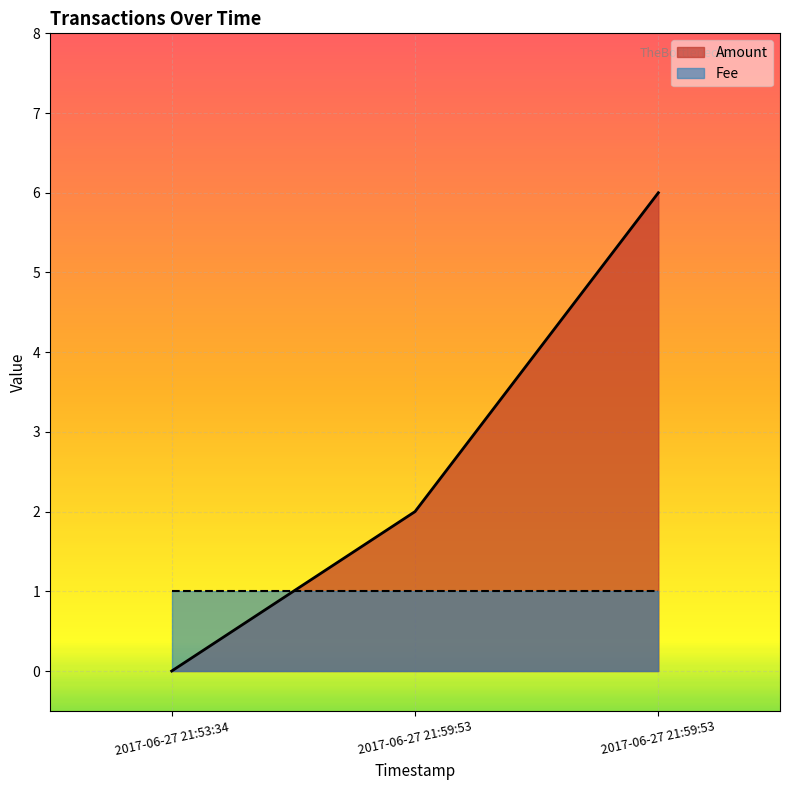

At which category does the chart reach its minimum across all series?

2017-06-27 21:53:34